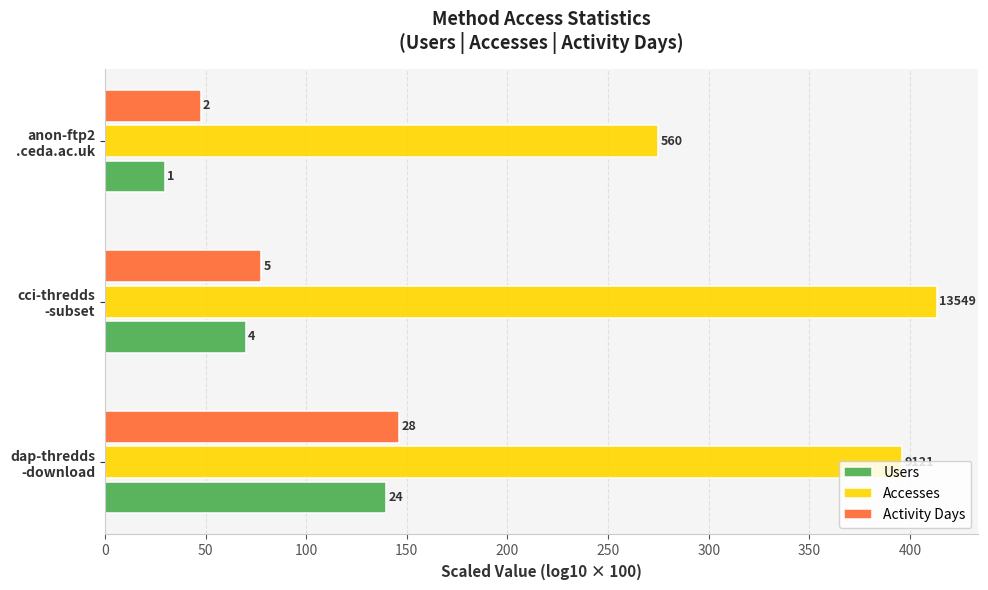

What is the difference between the maximum and minimum values in the Users series?

109.7